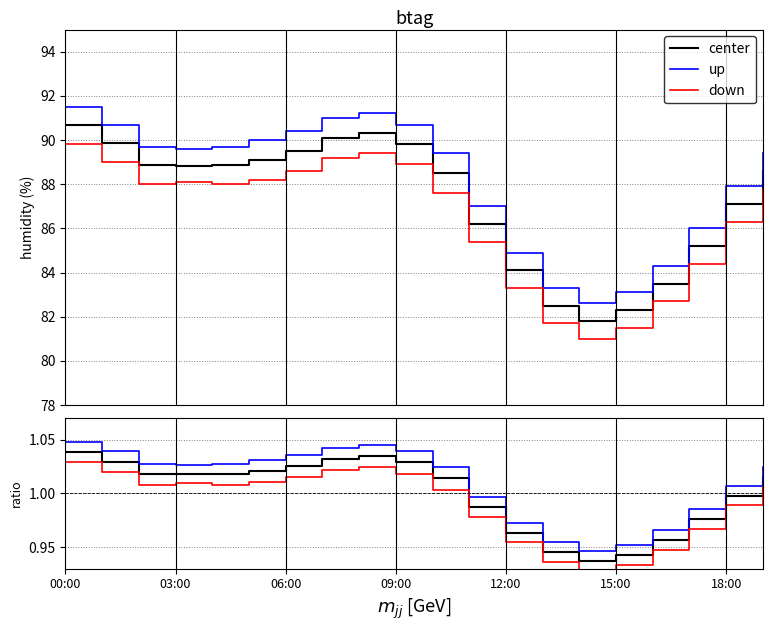

Between 06:00 and 18, which is larger?

06:00